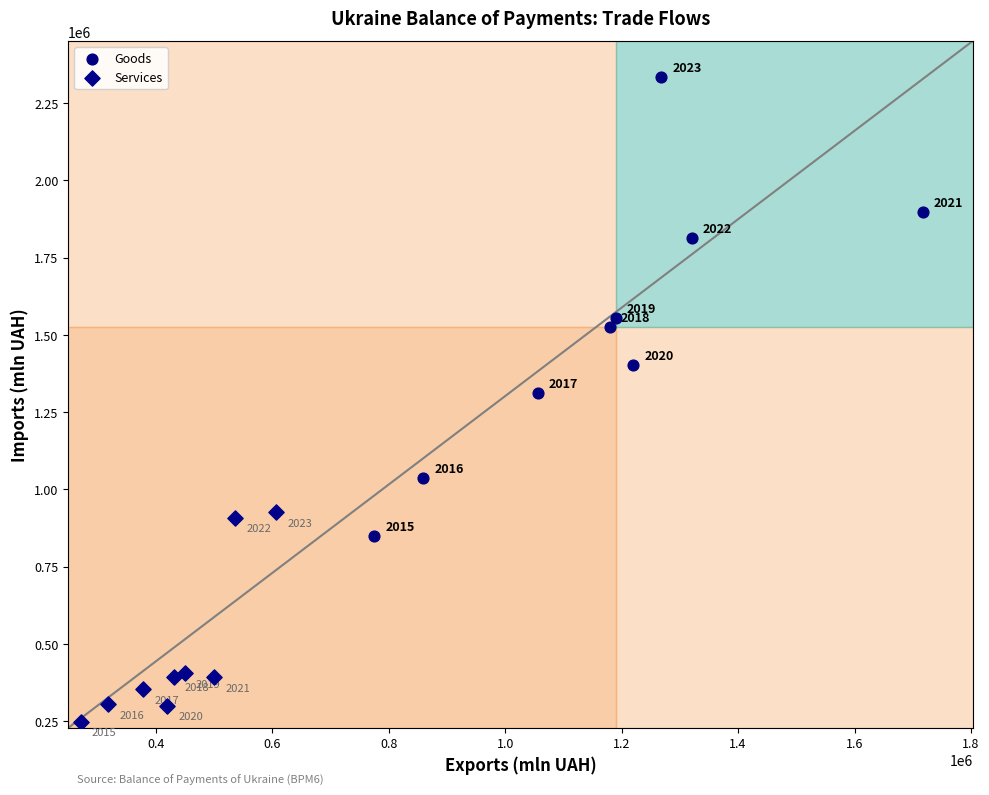

Which series contains the lowest Y value?

Services